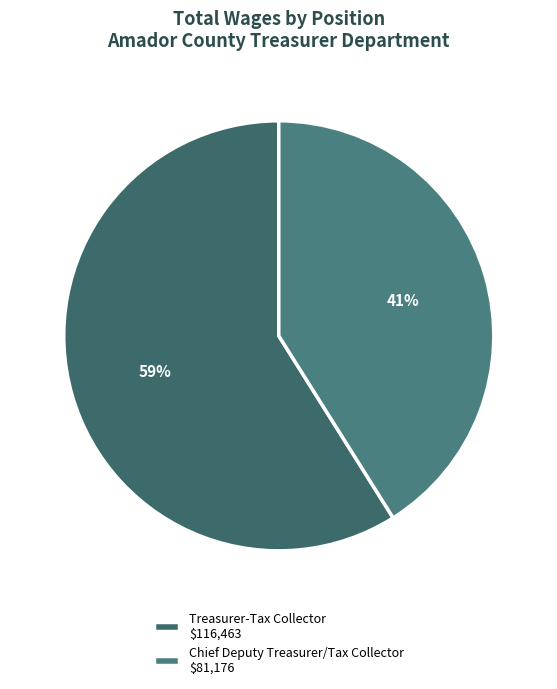

To the nearest percent, what portion does Treasurer-Tax Collector represent?

59%